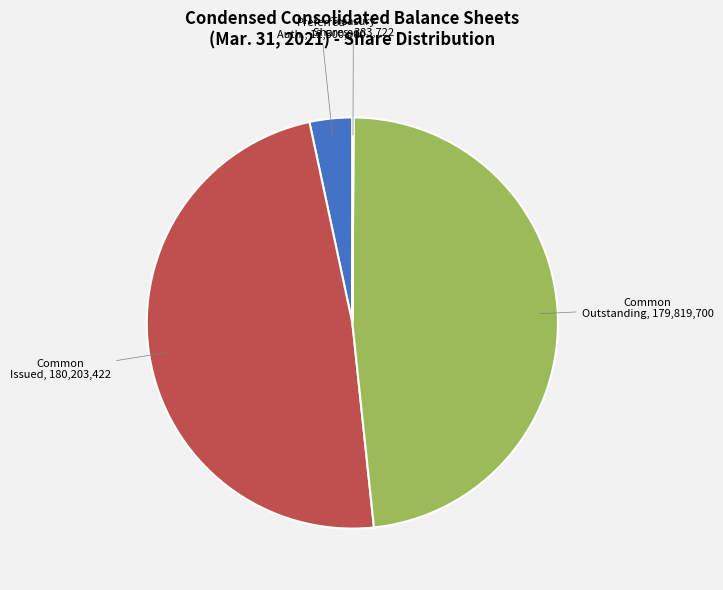

Does any single category account for the majority?

No